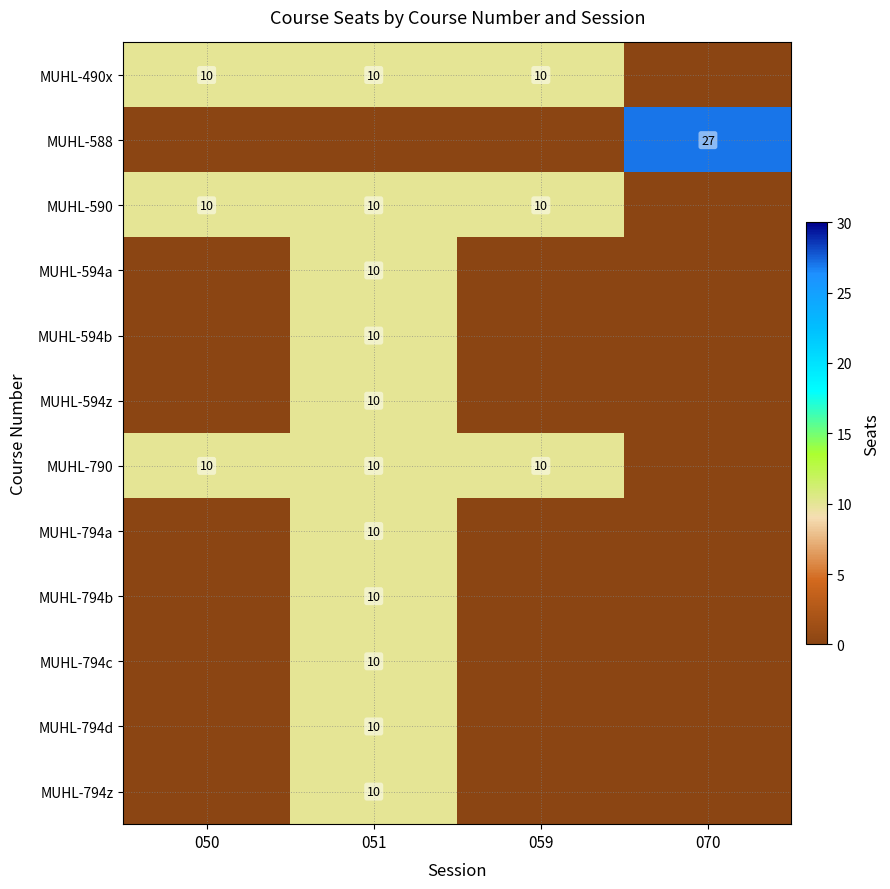

Is it true that MUHL-794a equals 10 at 051?

True